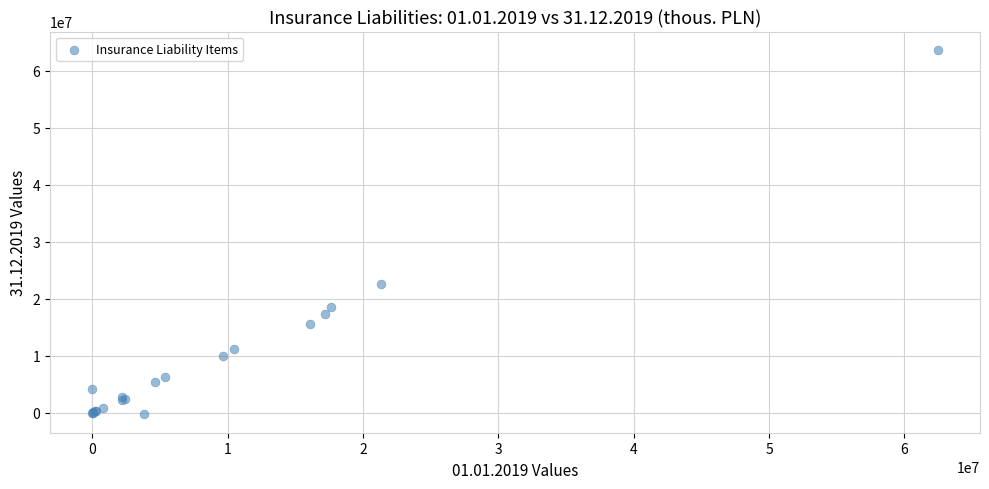

What Y value in the scatter plot is closest to 31684611?

22650799.0